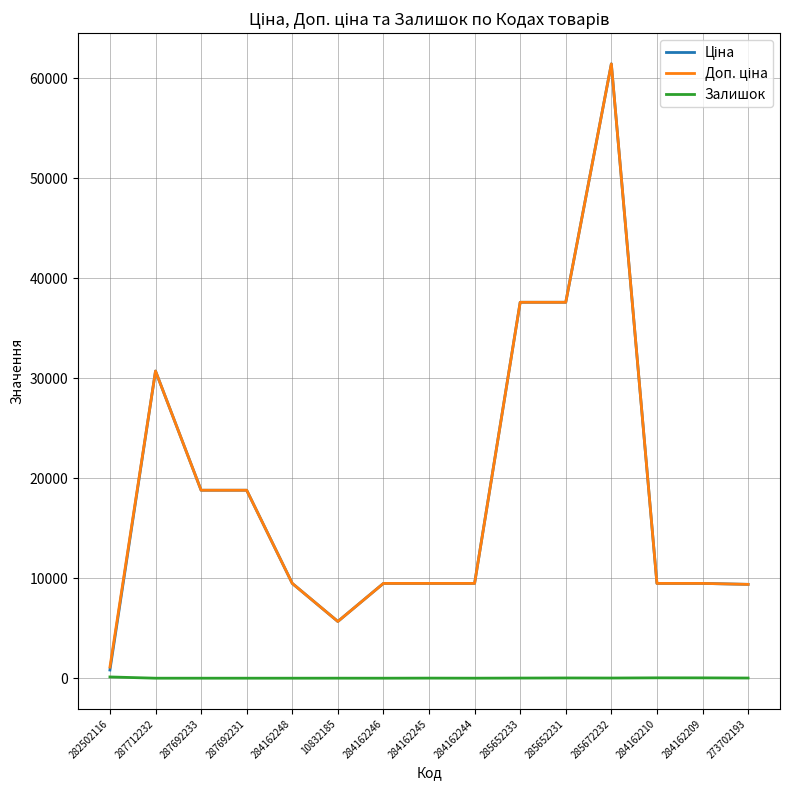

What is the spread (max minus min) of values at 287692231?

18796.8